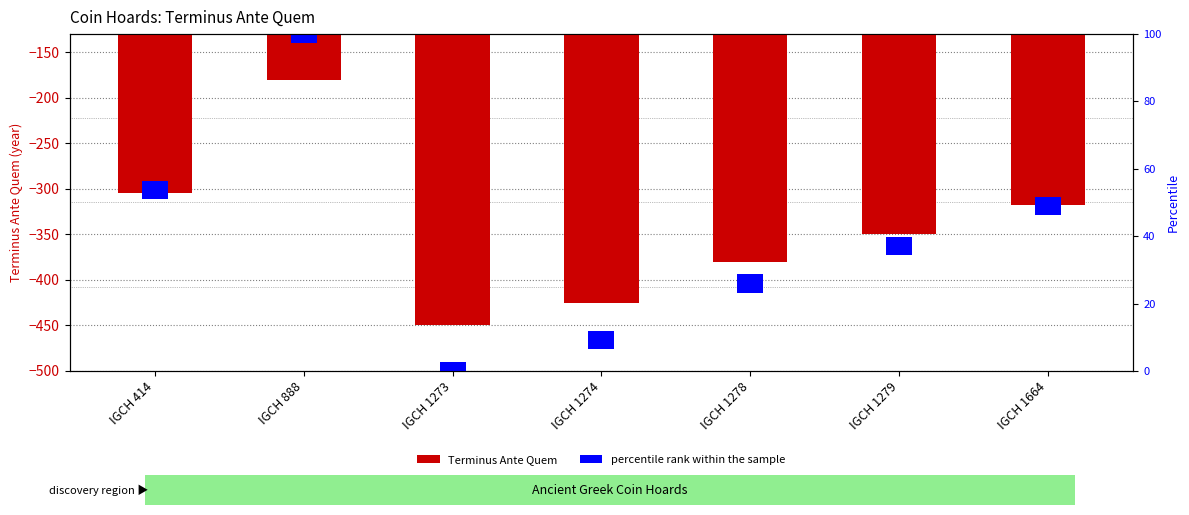

Are the bars horizontal?

No